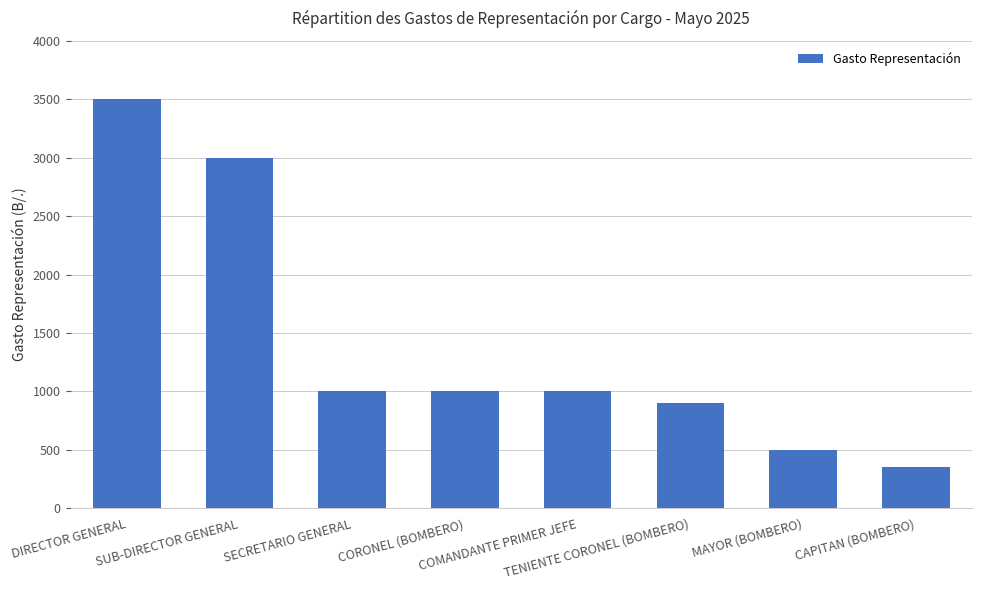

What is the value of the 4th bar from the left?

1000